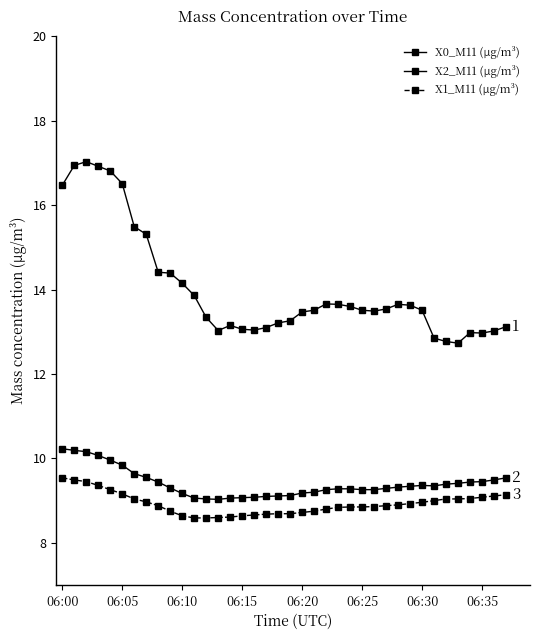

How many lines are shown in the chart?

3